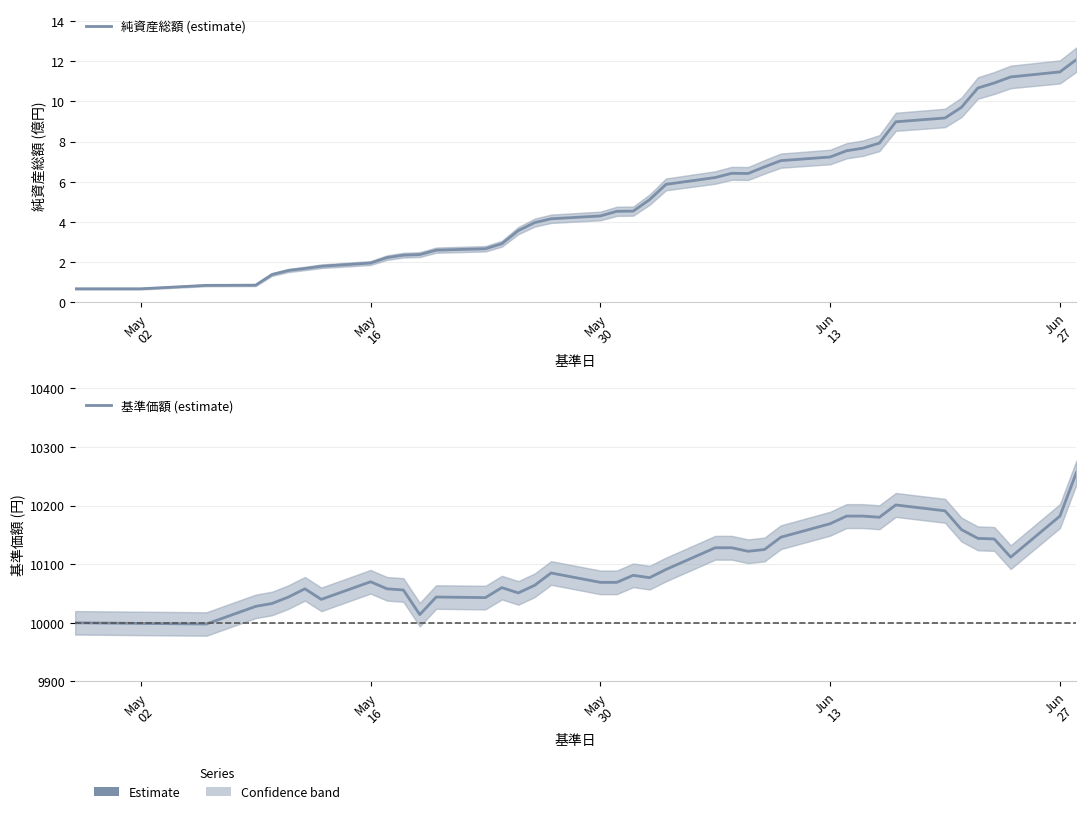

Reading right to left, what are all the values shown in this chart?

純資産総額 (estimate): 12.1	11.5	11.2	10.9	10.7	9.7	9.2	9.0	7.9	7.7	7.5	7.2	7.0	6.7	6.4	6.4	6.2	5.9	5.1	4.5	4.5	4.3	4.2	4.0	3.6	2.9	2.7	2.6	2.4	2.4	2.2	2.0	1.8	1.7	1.6	1.4	0.9	0.8	0.7	0.7
基準価額 (estimate): 10256.0	10182.0	10112.0	10143.0	10144.0	10159.0	10191.0	10201.0	10180.0	10182.0	10182.0	10169.0	10146.0	10125.0	10122.0	10128.0	10128.0	10091.0	10077.0	10081.0	10069.0	10069.0	10085.0	10064.0	10051.0	10060.0	10043.0	10044.0	10014.0	10056.0	10058.0	10070.0	10040.0	10058.0	10044.0	10033.0	10028.0	9998.0	9999.0	10000.0